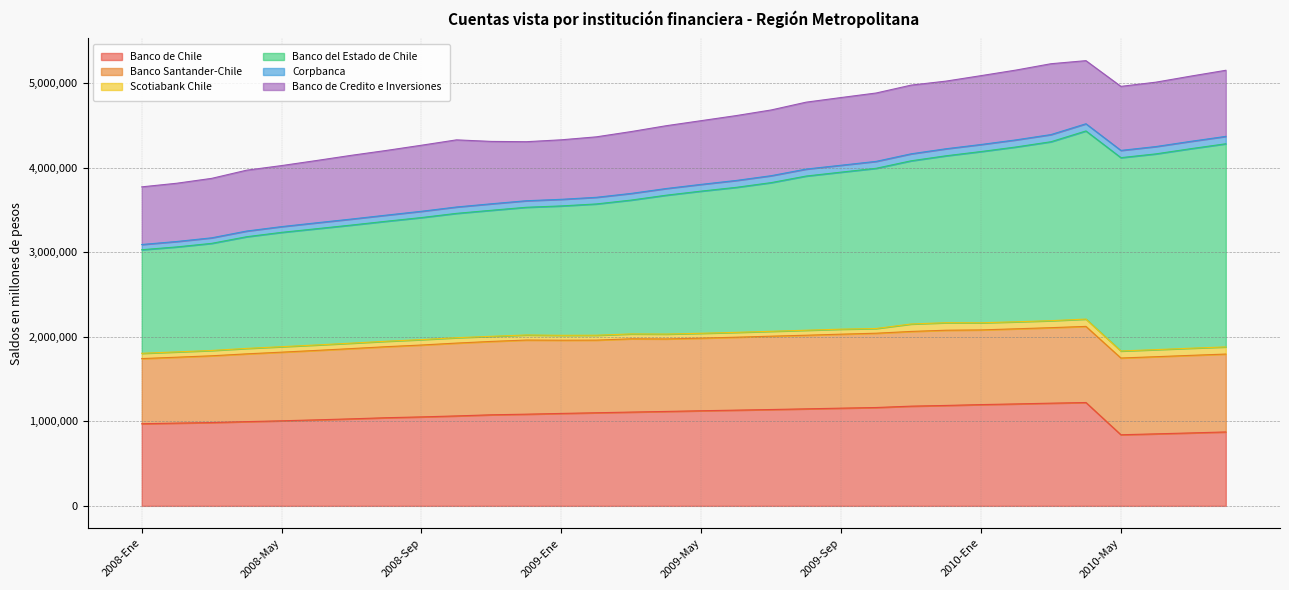

At which label does Banco Santander-Chile first exceed 867366?

2008-Nov